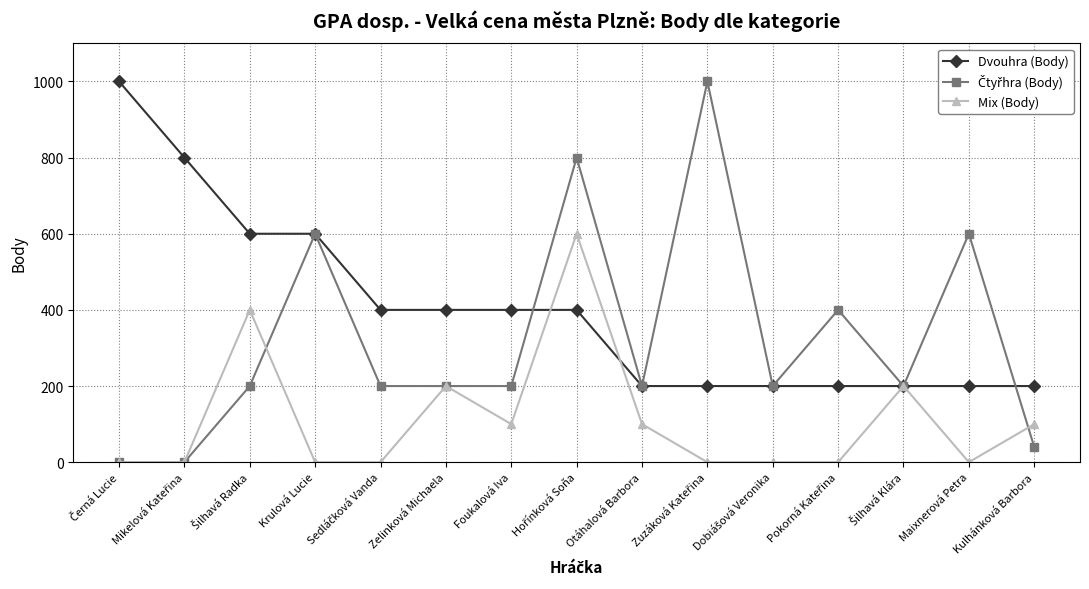

True or false: Mix (Body) has a value of 58 at Otáhalová Barbora.

False